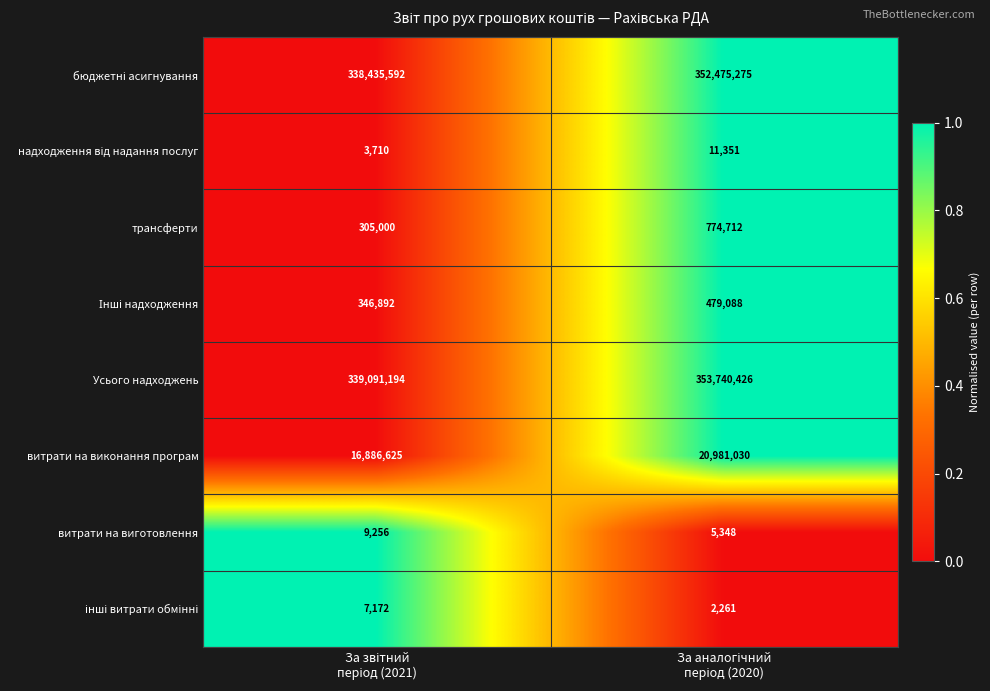

What is the smallest value displayed?

2261